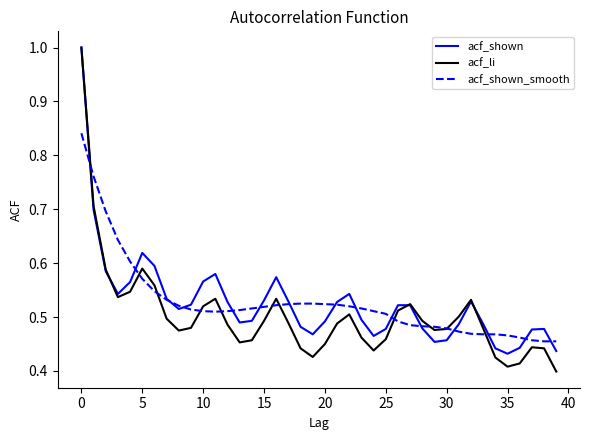

How many times do acf_li and acf_shown_smooth cross each other?

11